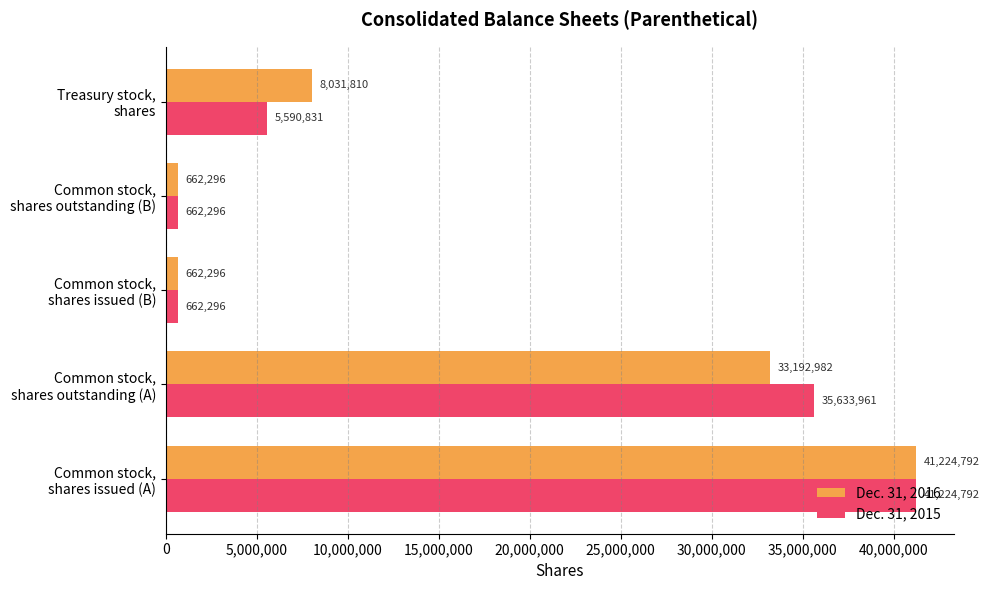

What is the minimum value for Dec. 31, 2015?

662296